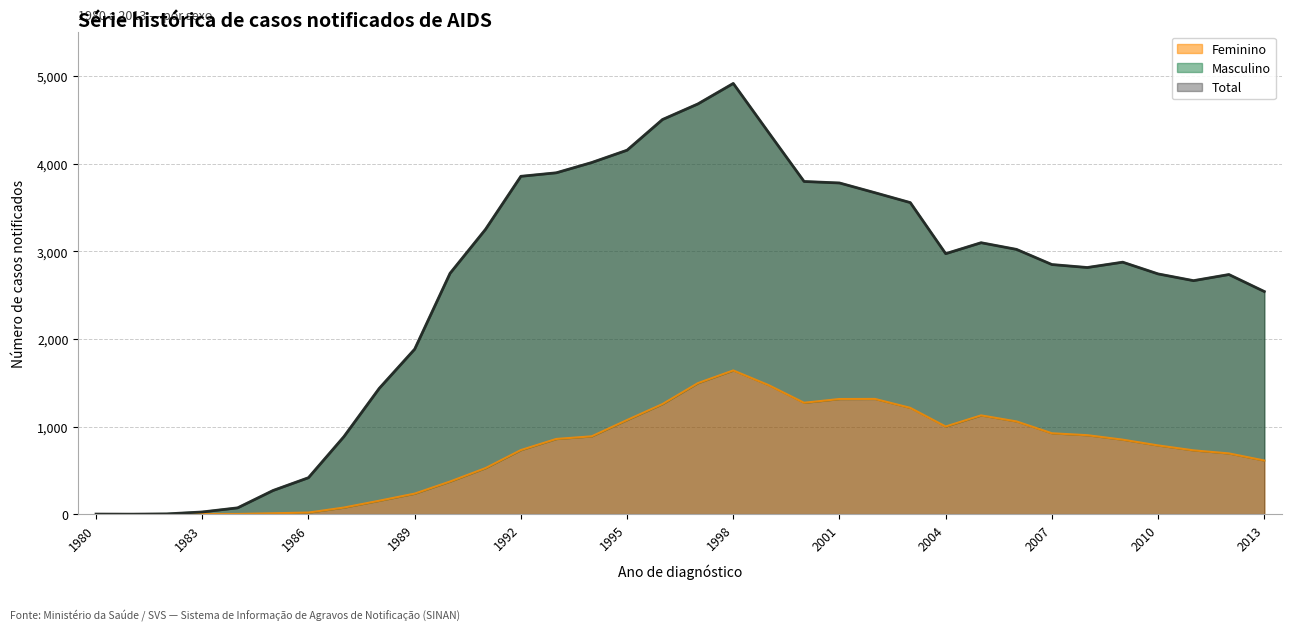

At which label does Total reach its minimum?

1981